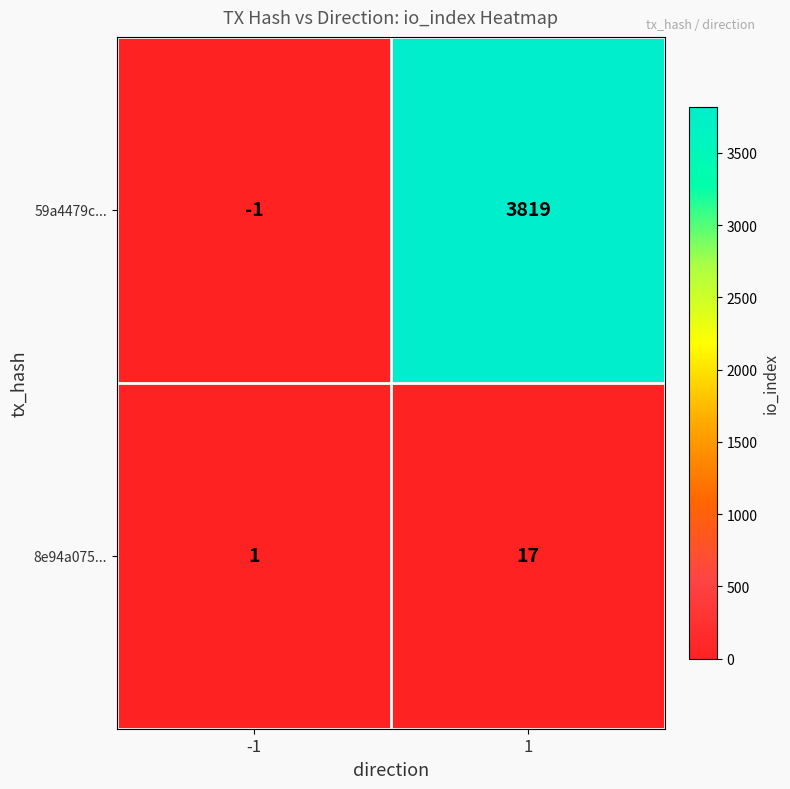

Reading right to left, list all the values displayed in this chart.

59a4479c...: 3819	-1
8e94a075...: 17	1